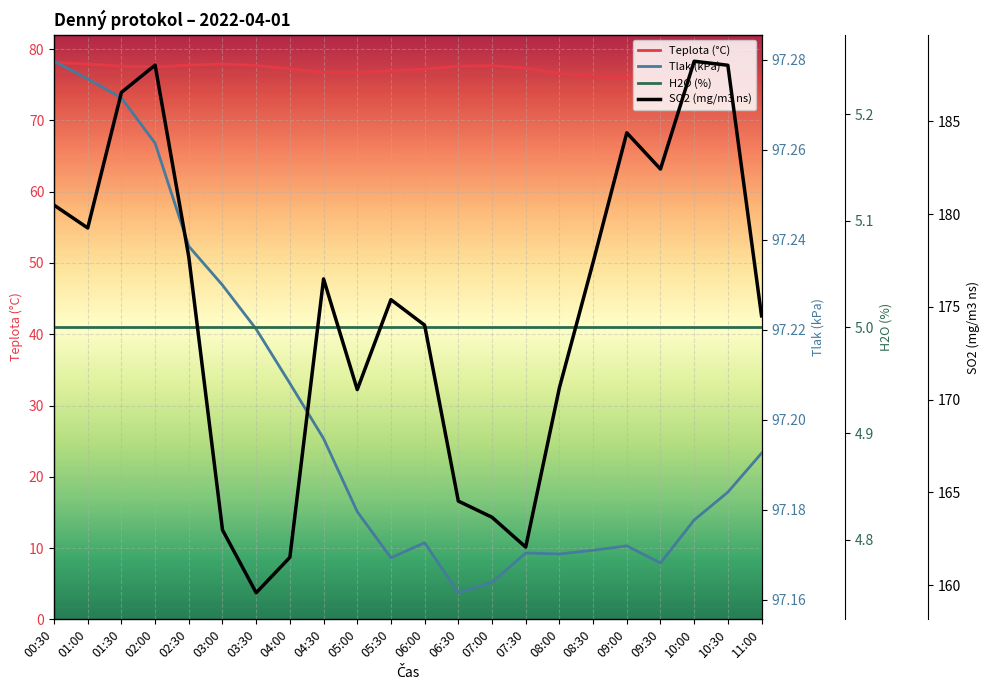

What is the difference between the highest and lowest values at 08:00?

165.6